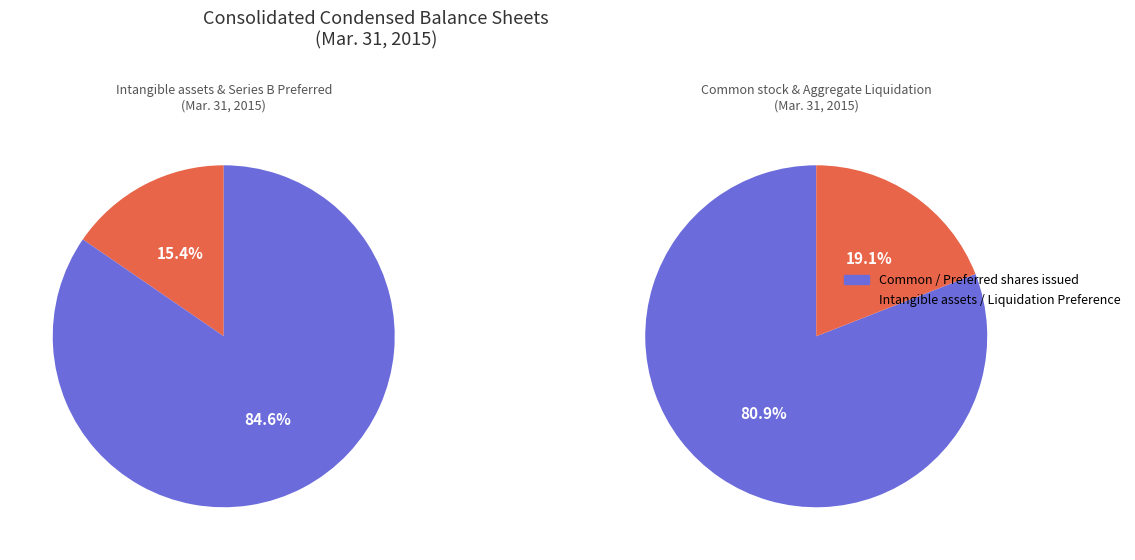

Count the number of slices in the pie.

4